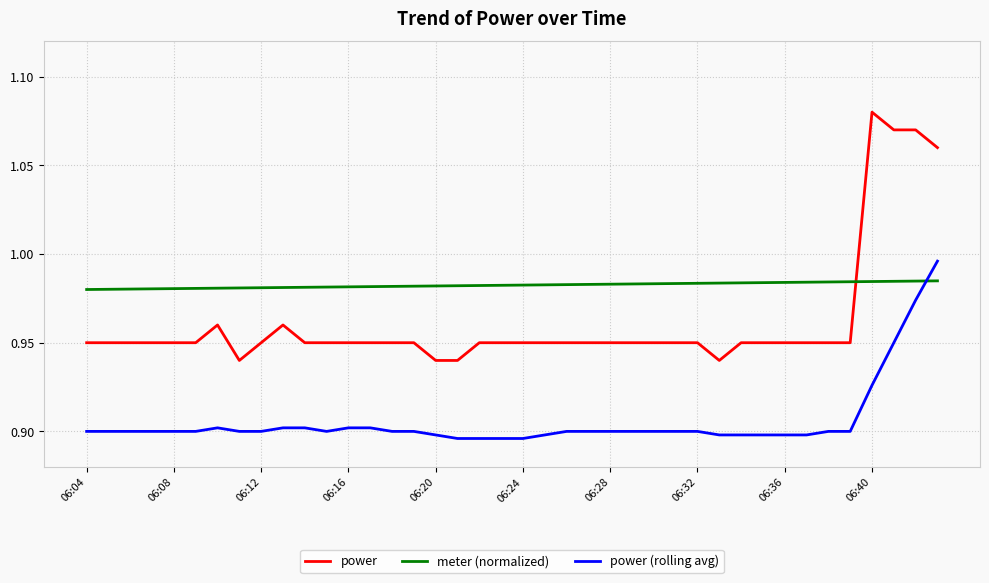

Count the number of data series in this chart.

3